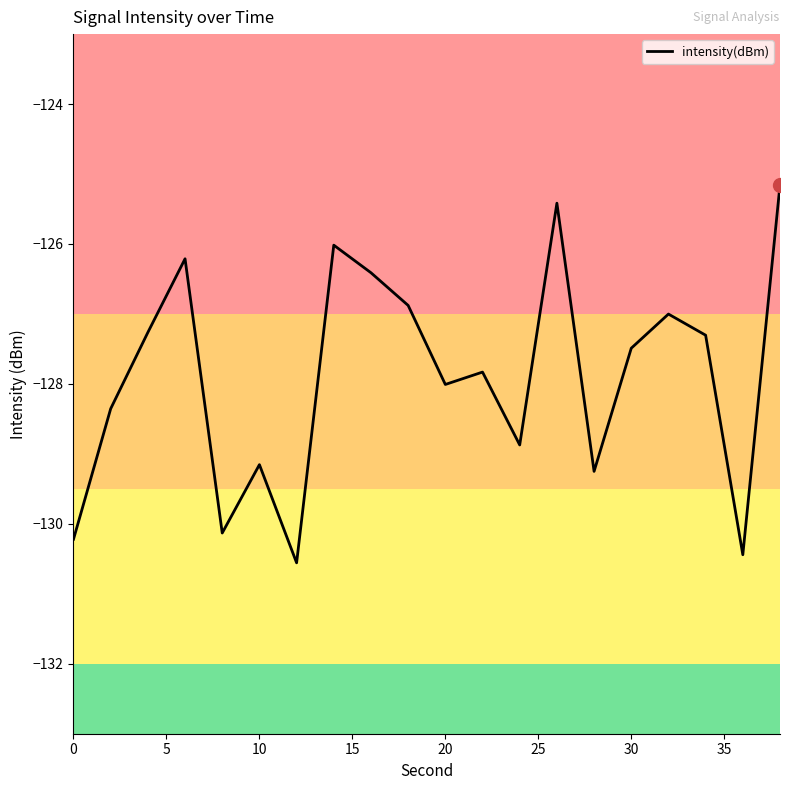

What is the difference between the maximum and minimum values?

5.4